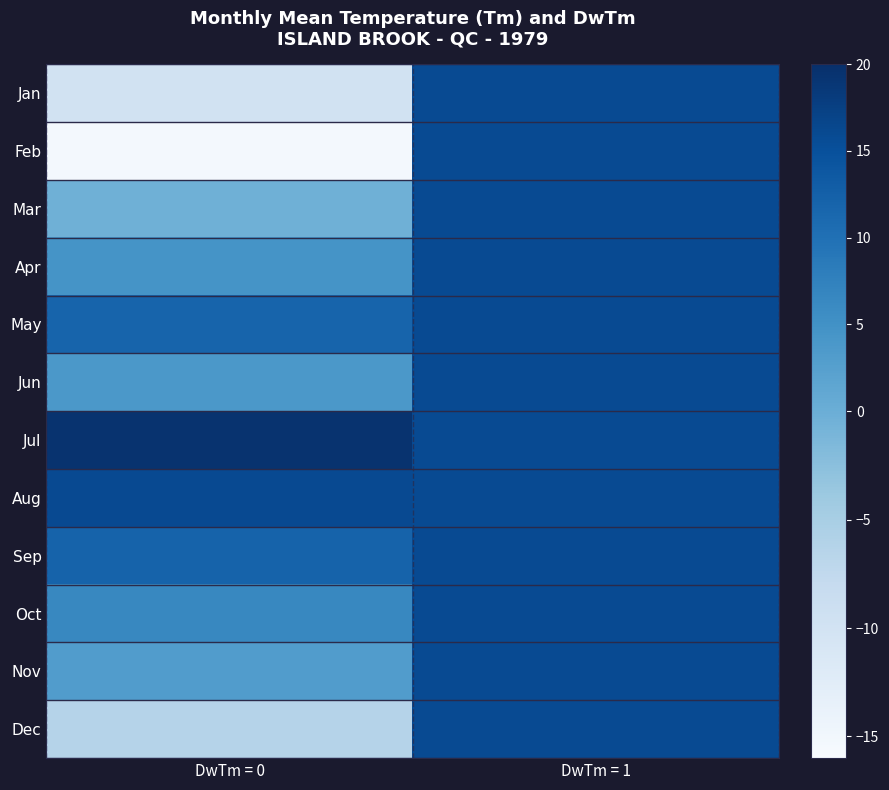

At which category is the sum across all series the highest?

DwTm = 1